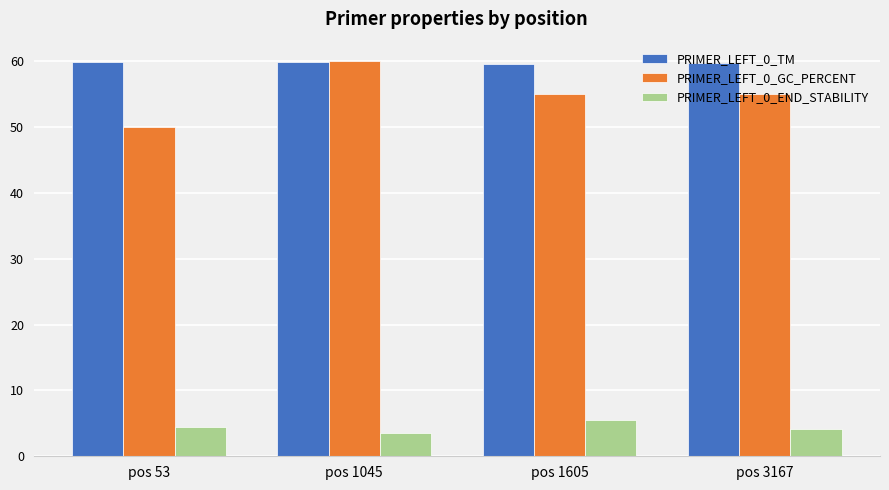

How many groups of bars are there?

4